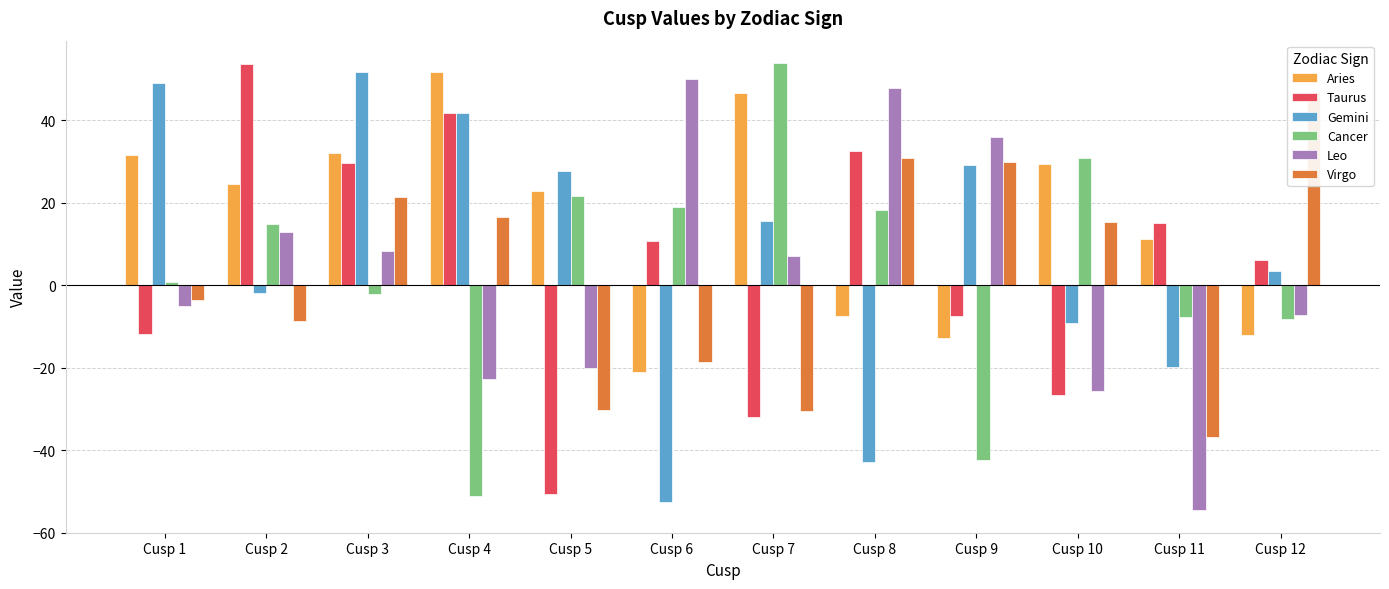

How many data points does each series have?

12